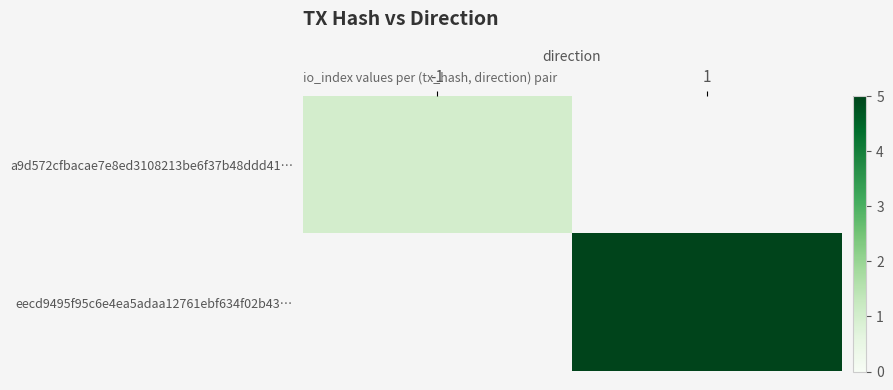

At how many categories does at least one series exceed 2?

1